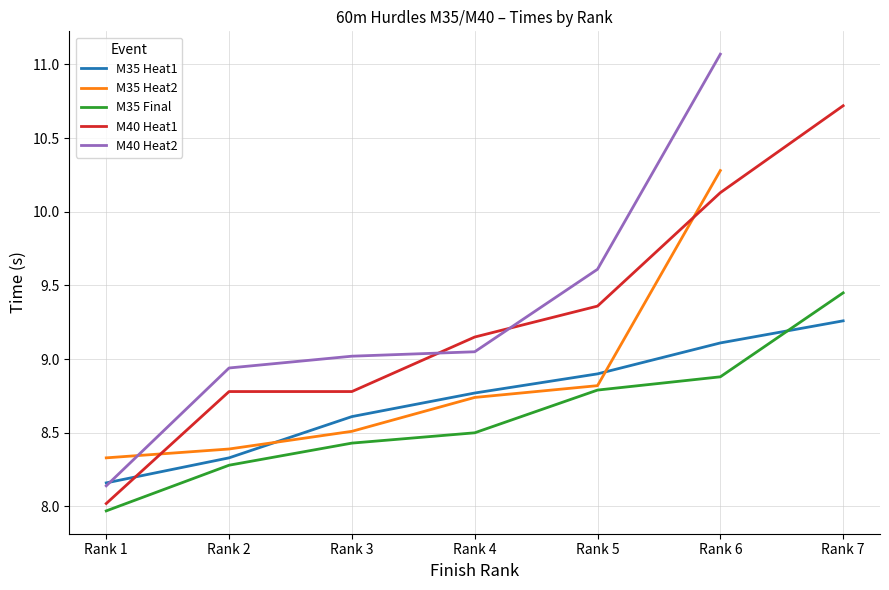

Between which two adjacent categories do M40 Heat1 and M35 Heat1 first intersect?

Rank 1 and Rank 2